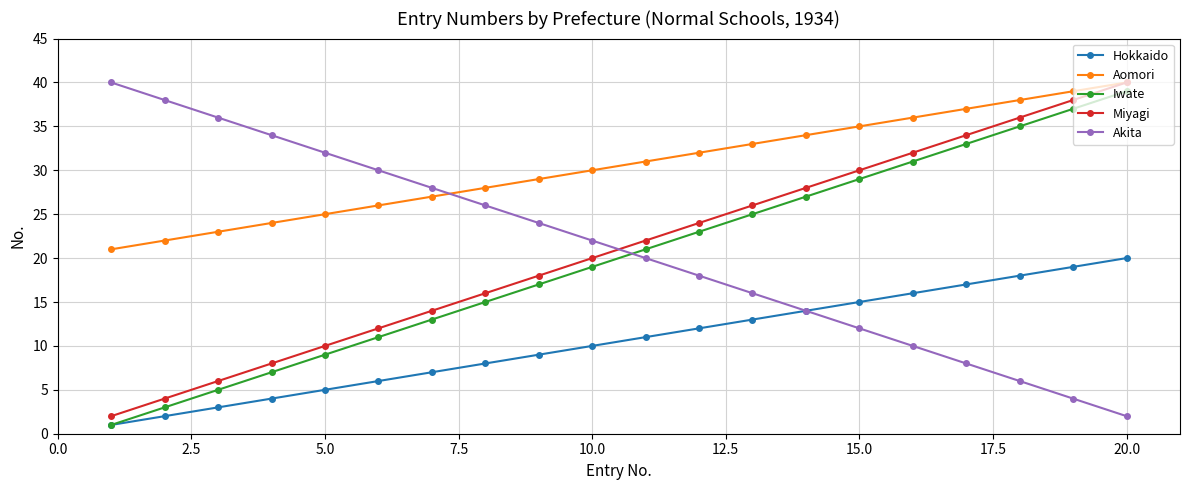

Which series has the largest total across all categories?

Aomori